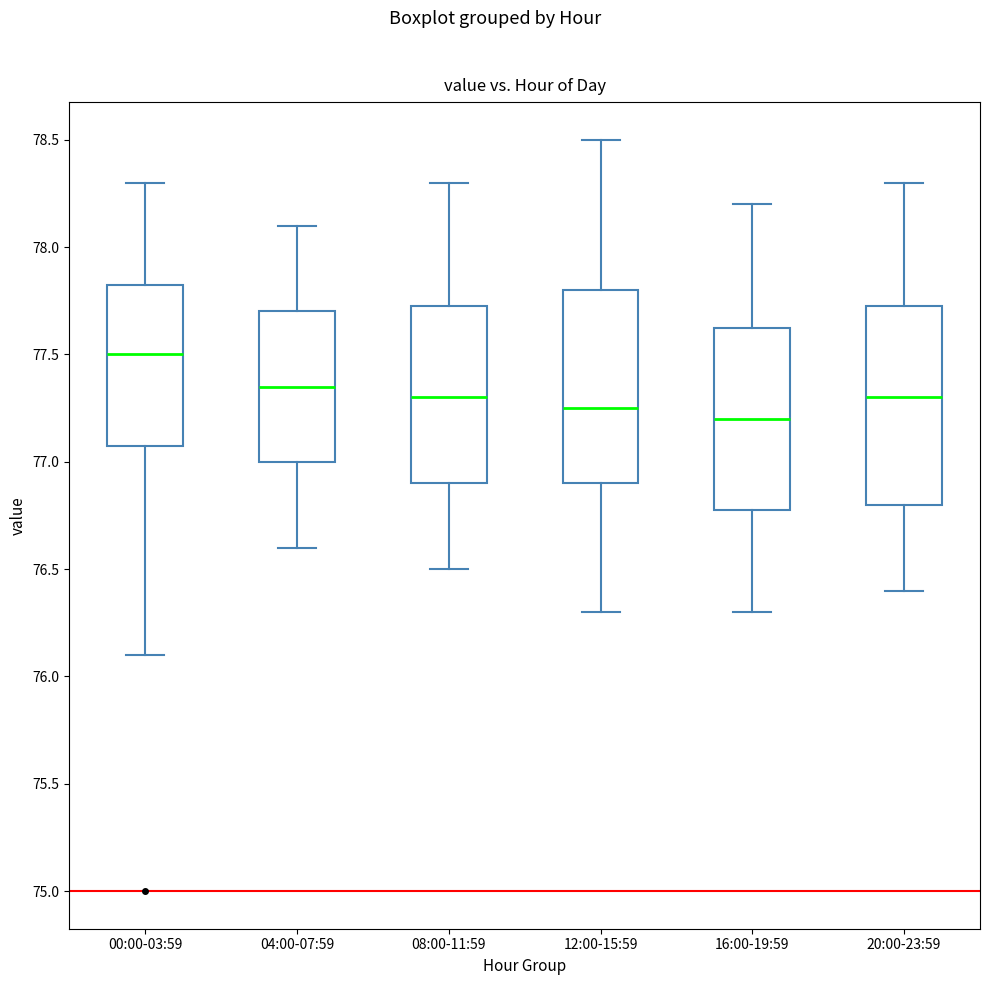

Reading left to right, transcribe this box plot: for each box, give where its median line is, the range the box spans, and where its two whiskers end, as read against the y-axis. The values are not printed on the chart, so give them approximately, as read against the axis.

00:00-03:59: median 77.50, box 77.10 to 77.85, whiskers 76.10 to 78.30
04:00-07:59: median 77.35, box 77.00 to 77.70, whiskers 76.60 to 78.10
08:00-11:59: median 77.30, box 76.90 to 77.75, whiskers 76.50 to 78.30
12:00-15:59: median 77.25, box 76.90 to 77.80, whiskers 76.30 to 78.50
16:00-19:59: median 77.20, box 76.80 to 77.65, whiskers 76.30 to 78.20
20:00-23:59: median 77.30, box 76.80 to 77.75, whiskers 76.40 to 78.30